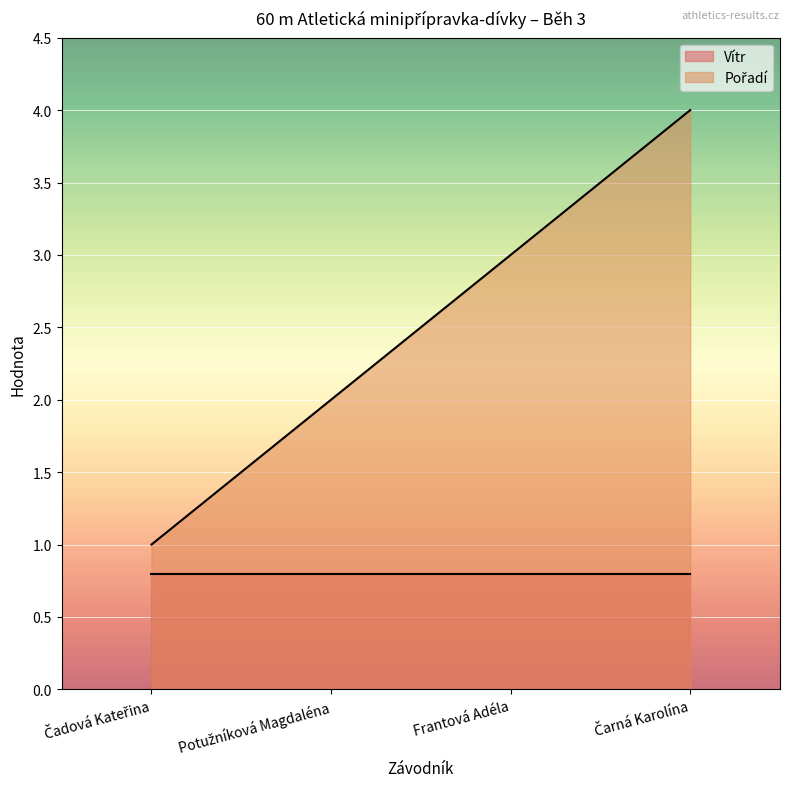

List the labels in order of value, largest first.

Čarná Karolína, Frantová Adéla, Potužníková Magdaléna, Čadová Kateřina